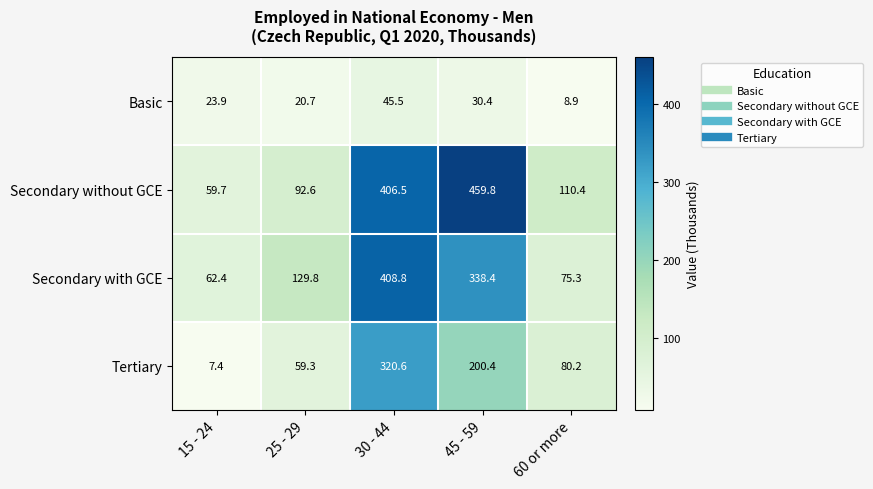

What is the difference between the highest and lowest values at 60 or more?

101.5